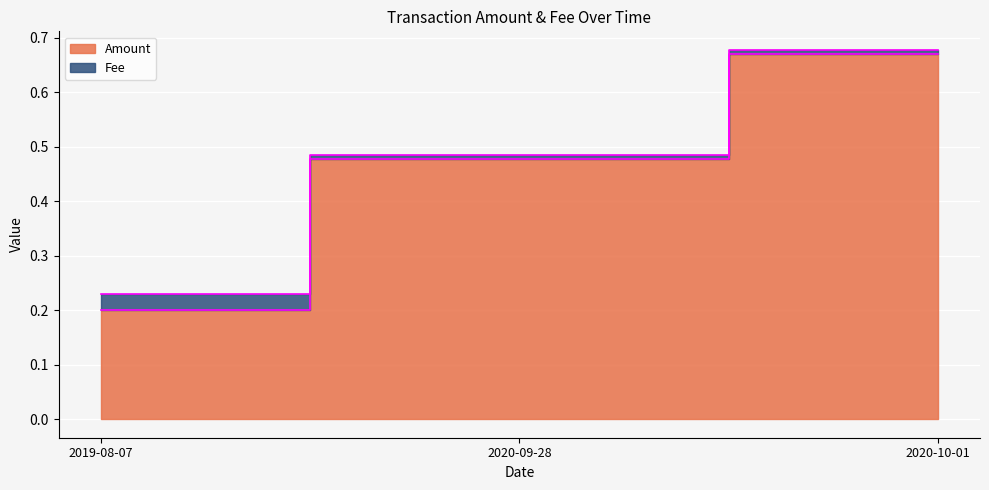

Where is the data nearest to the value 0?

2019-08-07